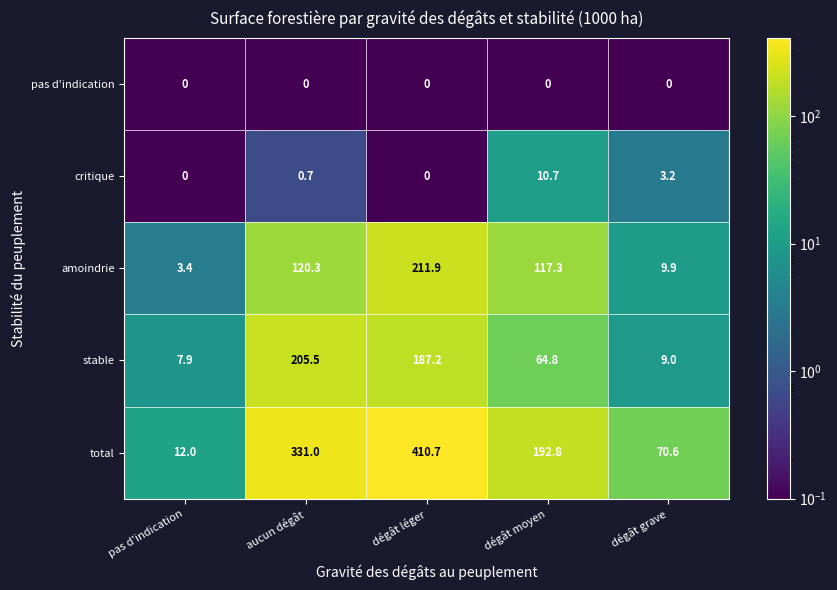

Reading left to right, extract all data points from this chart.

pas d'indication: pas d'indication=0.0	aucun dégât=0.0	dégât léger=0.0	dégât moyen=0.0	dégât grave=0.0
critique: pas d'indication=0.0	aucun dégât=0.7	dégât léger=0.0	dégât moyen=10.7	dégât grave=3.2
amoindrie: pas d'indication=3.4	aucun dégât=120.3	dégât léger=211.9	dégât moyen=117.3	dégât grave=9.9
stable: pas d'indication=7.9	aucun dégât=205.5	dégât léger=187.2	dégât moyen=64.8	dégât grave=9.0
total: pas d'indication=12.0	aucun dégât=331.0	dégât léger=410.7	dégât moyen=192.8	dégât grave=70.6